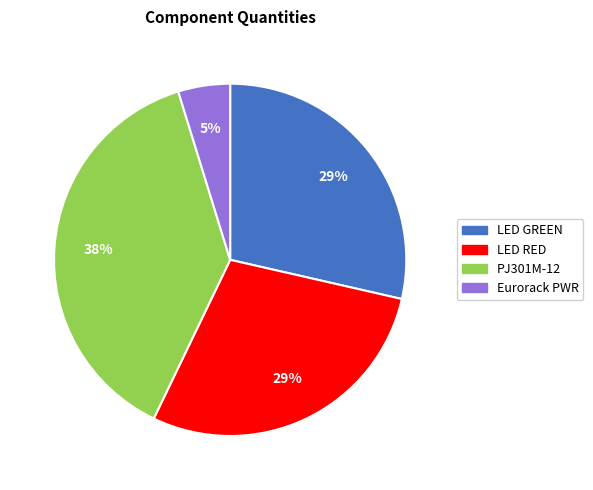

Does any single category account for the majority?

No